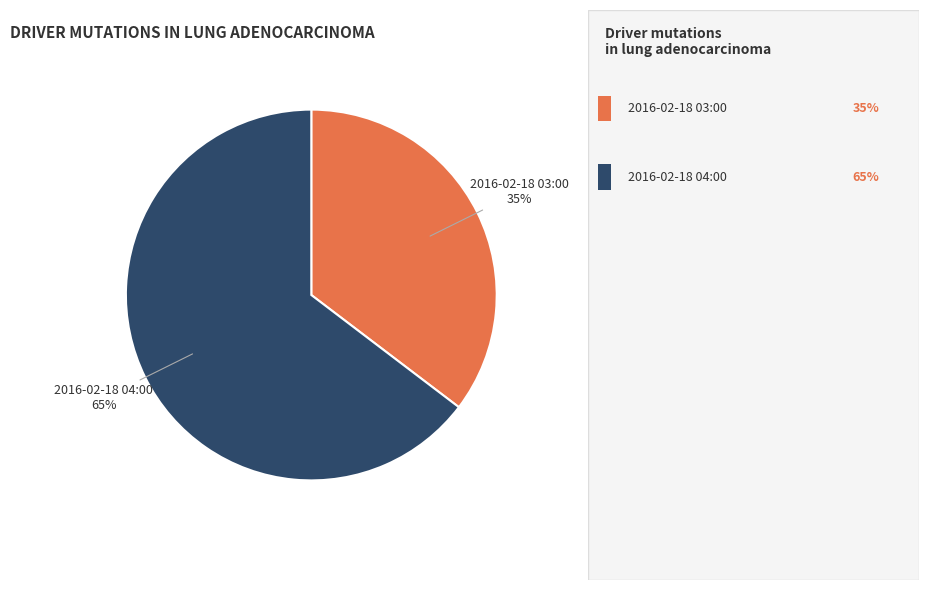

To the nearest percent, what is the combined percentage of 2016-02-18 04:00 and 2016-02-18 03:00?

100%